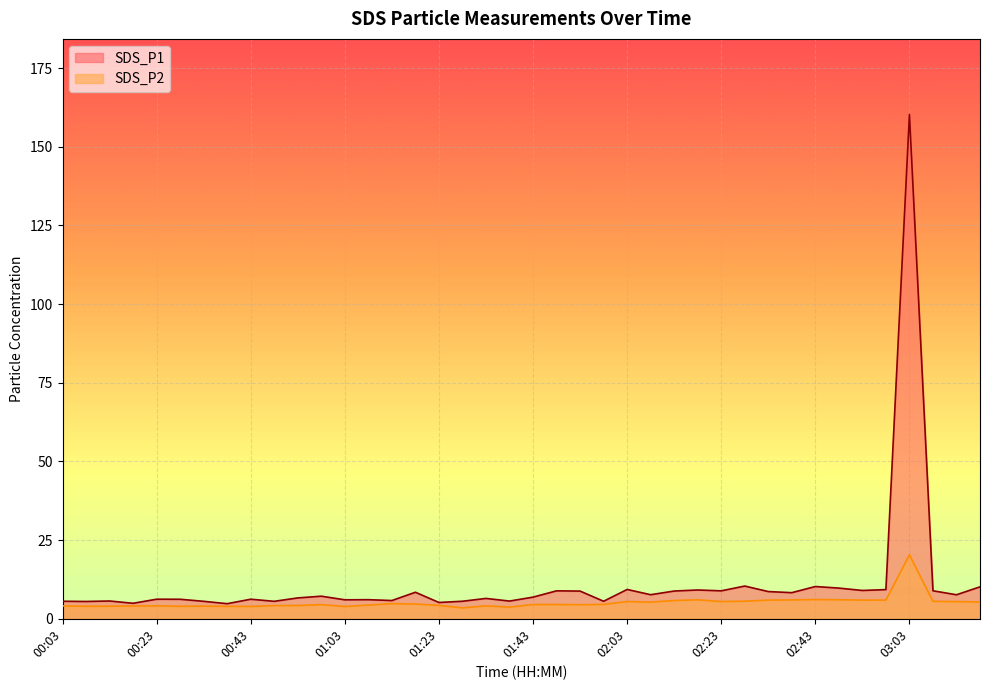

How many interior local peaks does the SDS_P2 series have?

9